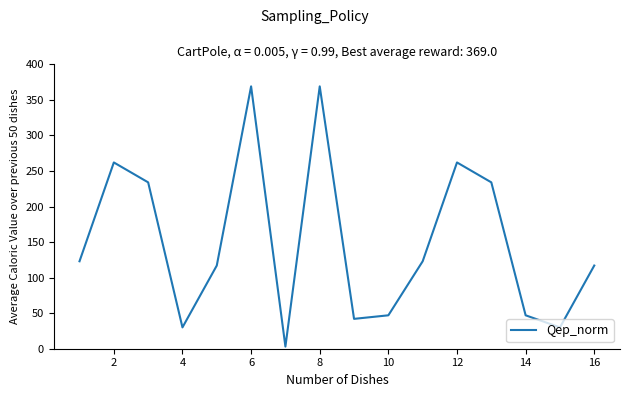

What is the difference between the maximum and minimum values?

366